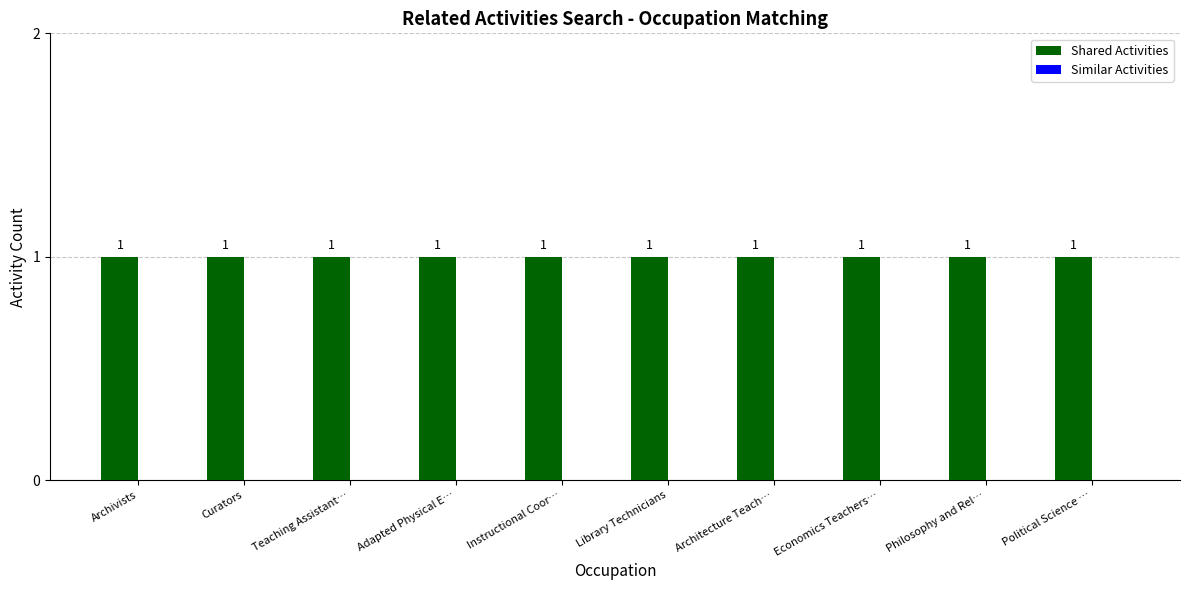

At which label does Similar Activities reach its peak?

Archivists